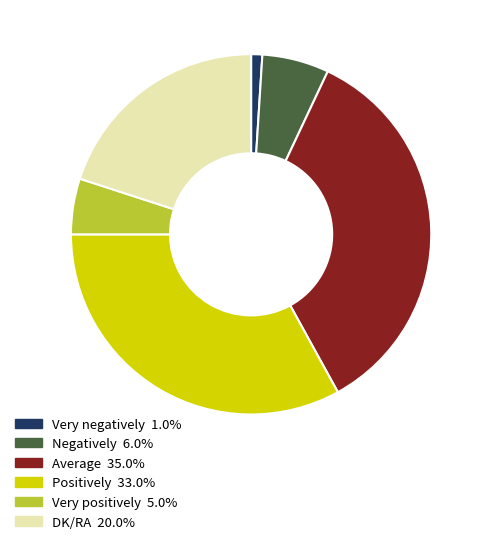

Rank the categories by value from lowest to highest.

Very negatively, Very positively, Negatively, DK/RA, Positively, Average